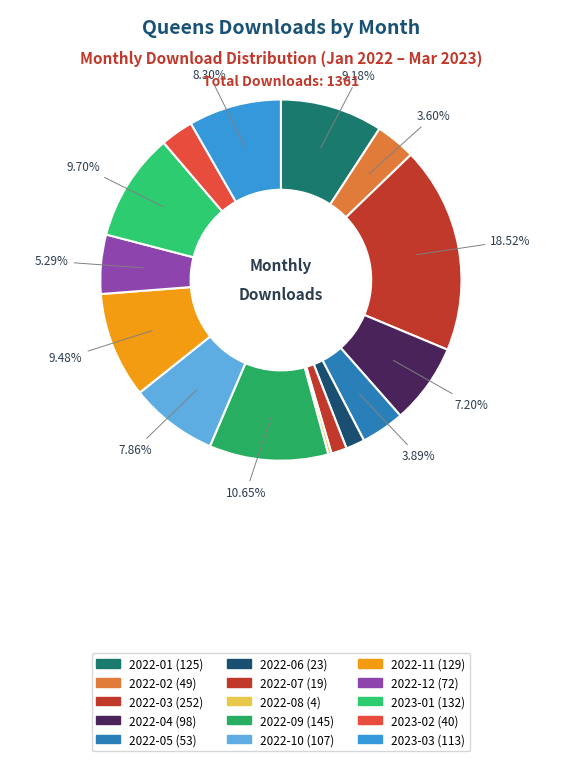

Does any single category account for the majority?

No